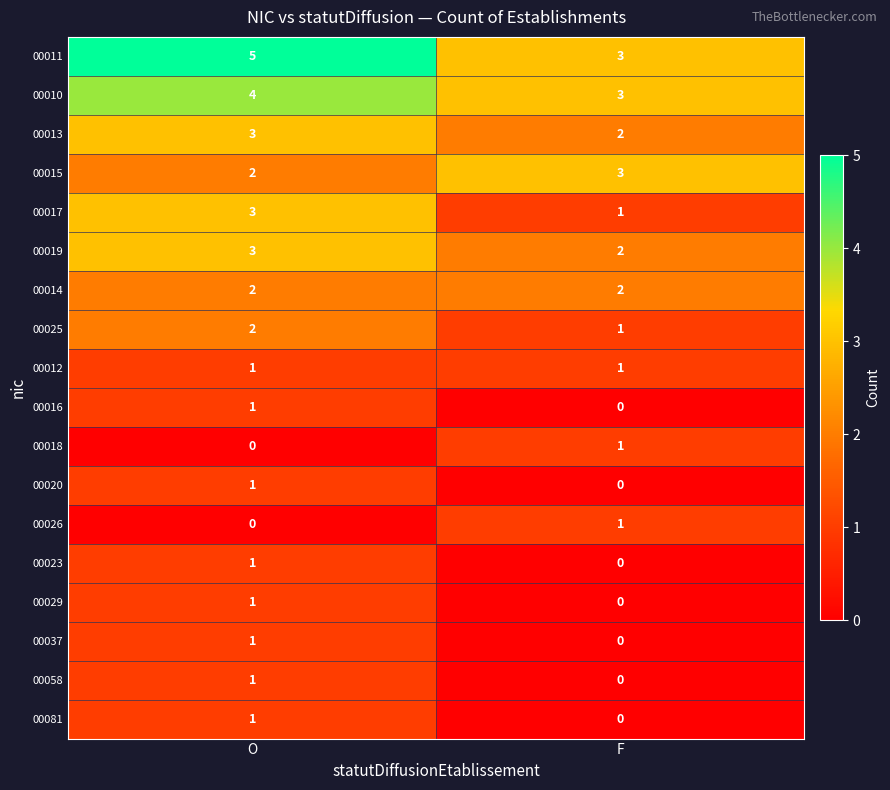

What is the difference between the highest and lowest values at O?

5